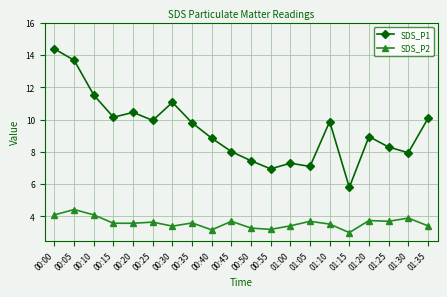

Which category has the lowest value in the SDS_P2 series?

01:15